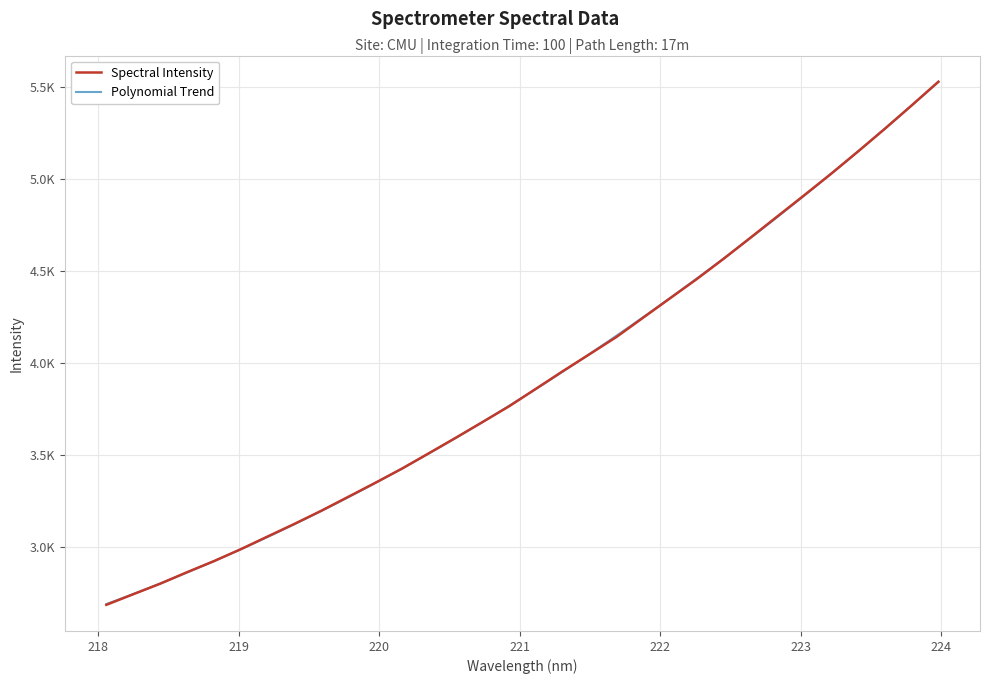

What is the difference between the maximum and minimum values?

2846.7